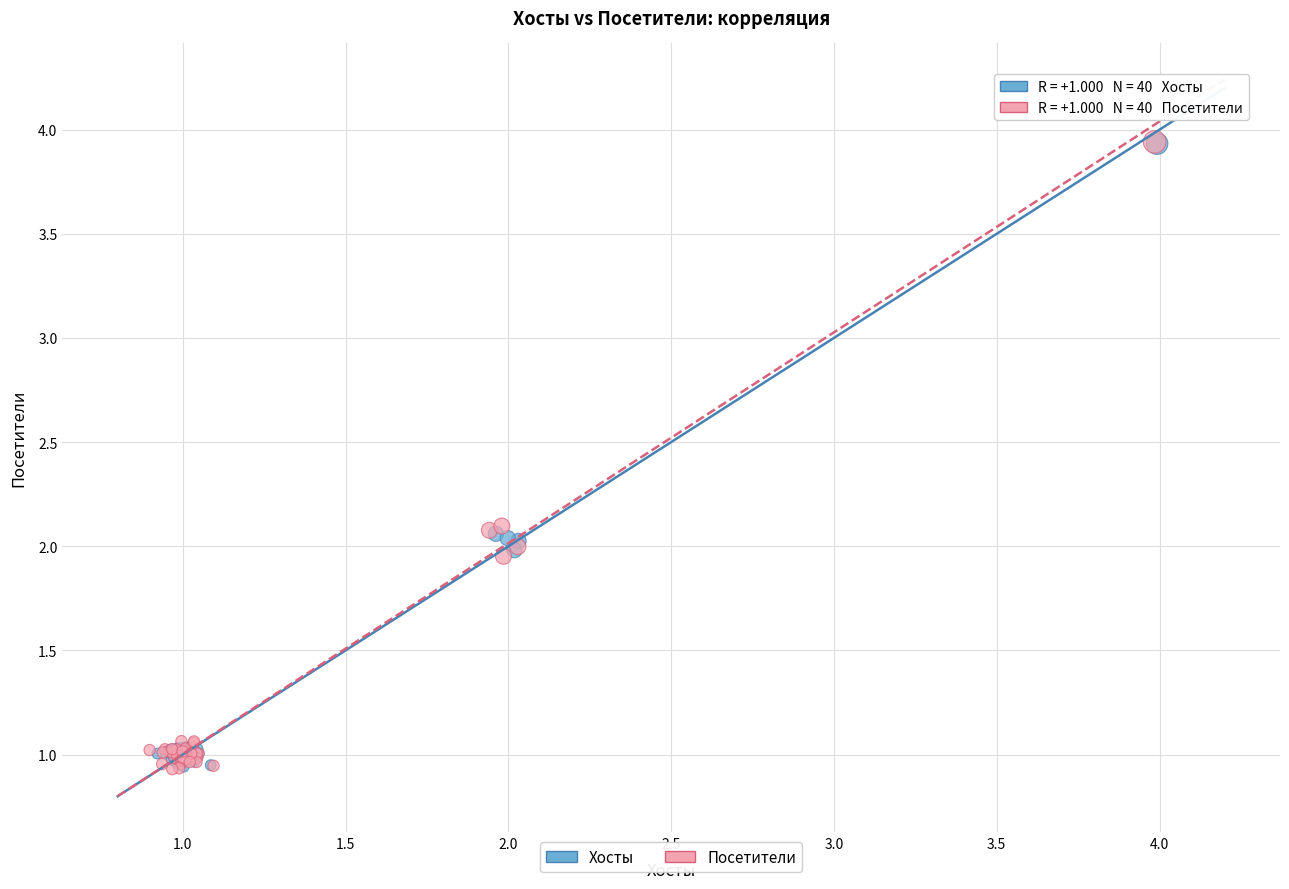

Which series has the widest spread of Y values?

Посетители